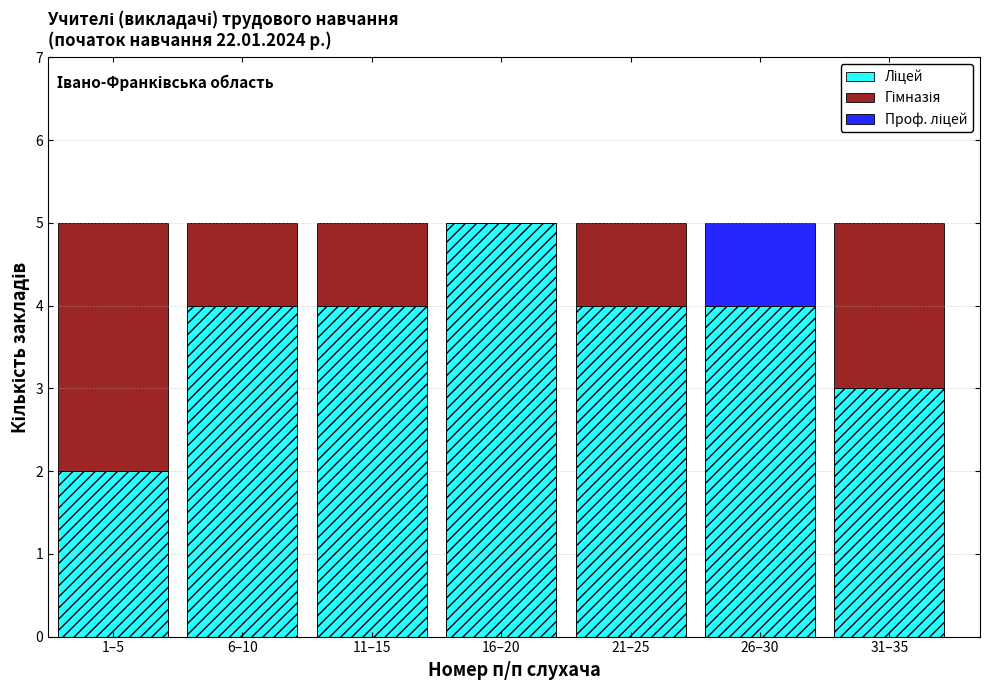

What is the total value across all series at 26–30?

5